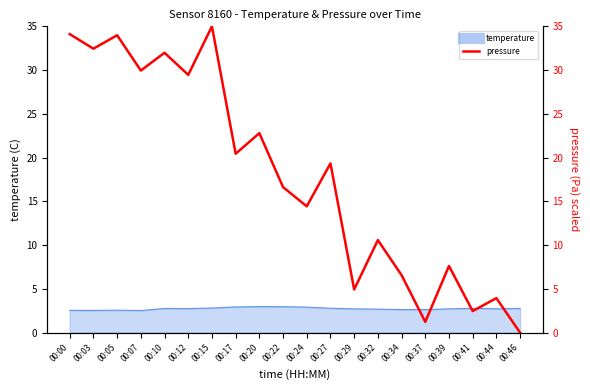

Count the number of values greater than 19.

10